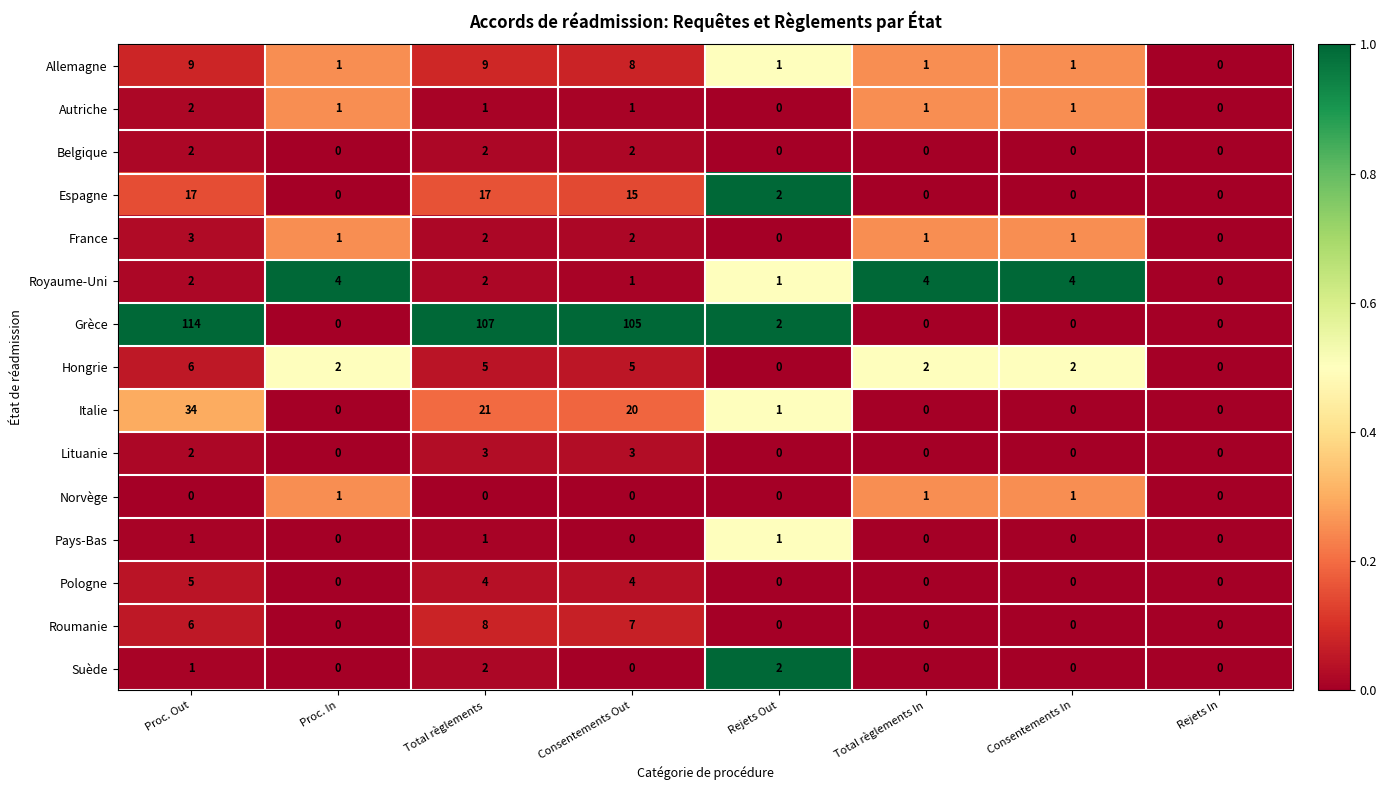

What is the sum of all Royaume-Uni values?

18